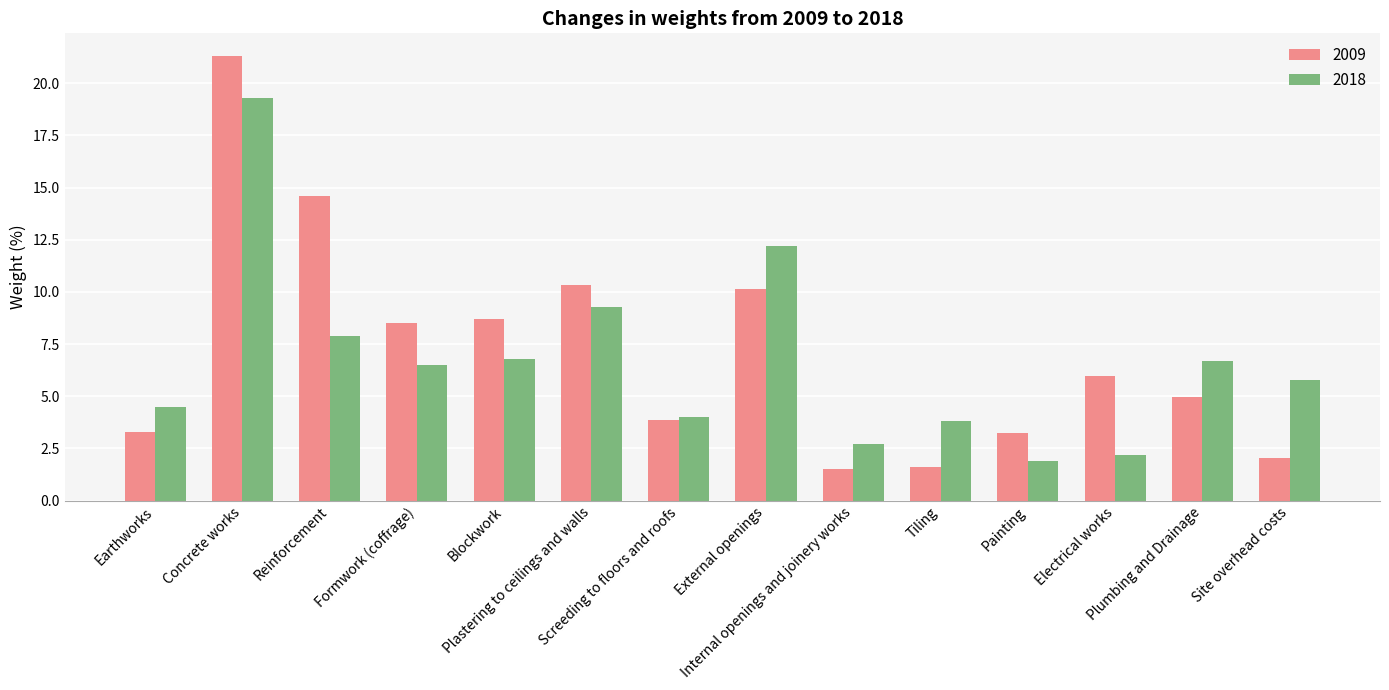

At how many categories does at least one series exceed 1?

14